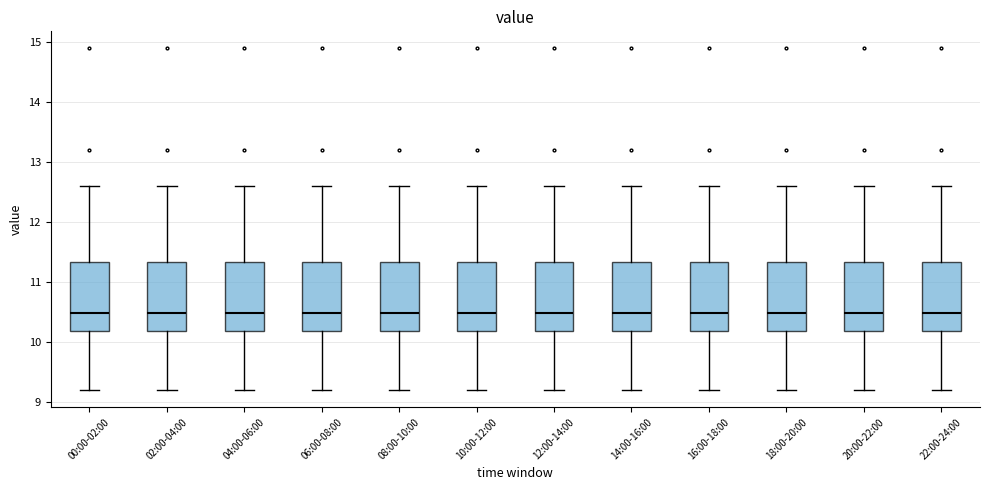

Reading left to right, read every box against the y-axis: the position of its median line, the range the box covers, and the ends of its whiskers. The values are not printed on the chart, so give them approximately, as read against the axis.

00:00-02:00: median 10.5, box 10.2 to 11.3, whiskers 9.2 to 12.6
02:00-04:00: median 10.5, box 10.2 to 11.3, whiskers 9.2 to 12.6
04:00-06:00: median 10.5, box 10.2 to 11.3, whiskers 9.2 to 12.6
06:00-08:00: median 10.5, box 10.2 to 11.3, whiskers 9.2 to 12.6
08:00-10:00: median 10.5, box 10.2 to 11.3, whiskers 9.2 to 12.6
10:00-12:00: median 10.5, box 10.2 to 11.3, whiskers 9.2 to 12.6
12:00-14:00: median 10.5, box 10.2 to 11.3, whiskers 9.2 to 12.6
14:00-16:00: median 10.5, box 10.2 to 11.3, whiskers 9.2 to 12.6
16:00-18:00: median 10.5, box 10.2 to 11.3, whiskers 9.2 to 12.6
18:00-20:00: median 10.5, box 10.2 to 11.3, whiskers 9.2 to 12.6
20:00-22:00: median 10.5, box 10.2 to 11.3, whiskers 9.2 to 12.6
22:00-24:00: median 10.5, box 10.2 to 11.3, whiskers 9.2 to 12.6